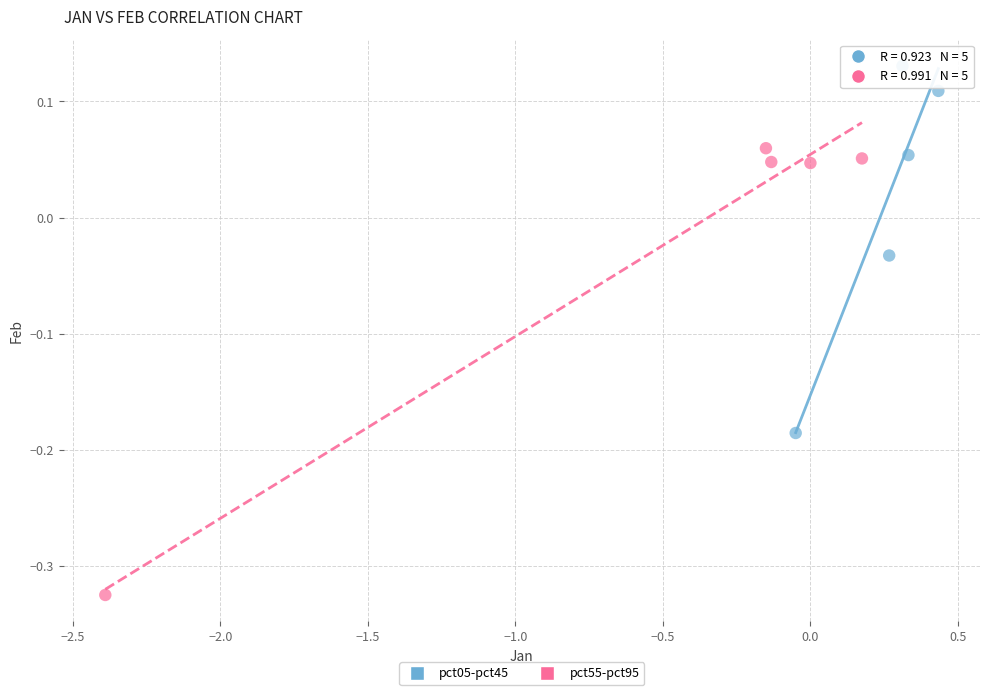

Which series has the widest spread of Y values?

pct55-pct95